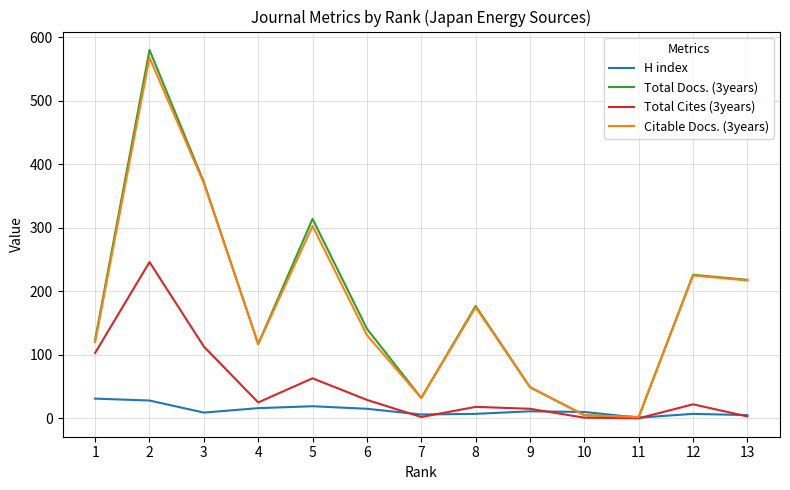

What is the difference between the maximum and minimum values in the Total Docs. (3years) series?

578